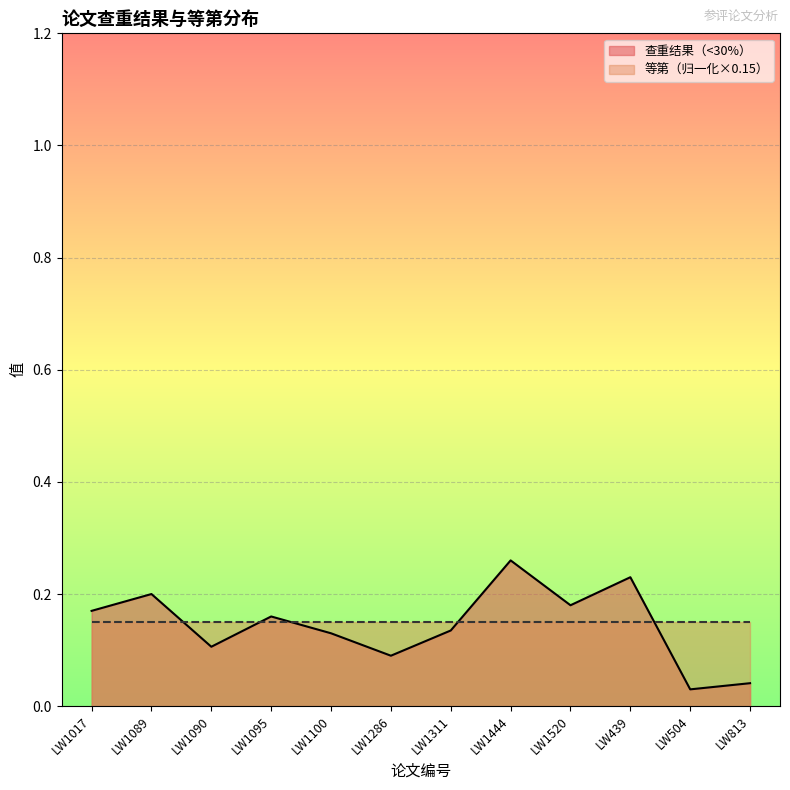

What is the sum of the values at LW1090 and LW1444?

0.4